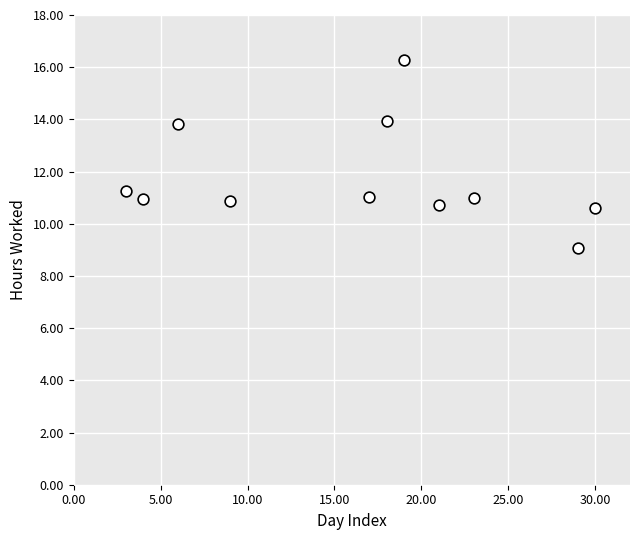

What is the range of Y values (max minus min)?

7.2